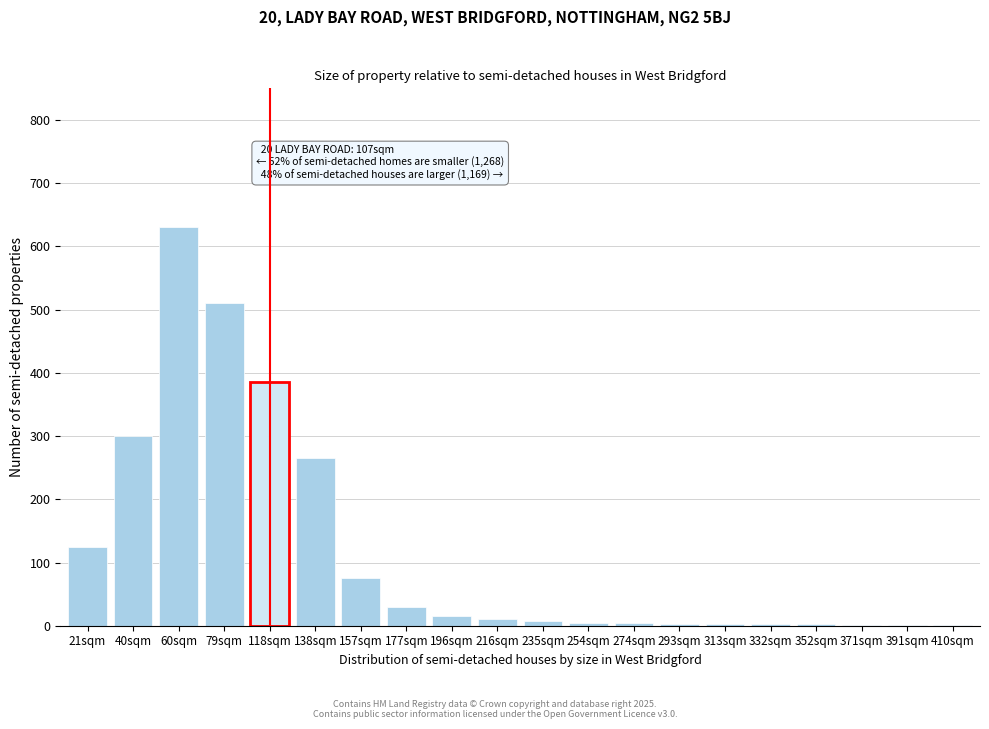

What is the greatest value displayed?

630